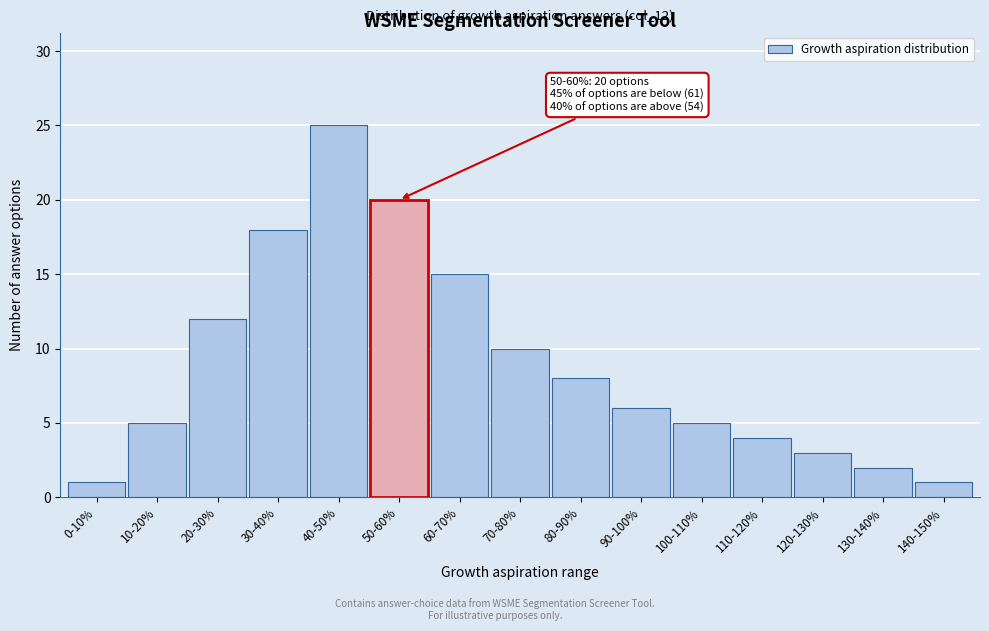

Reading right to left, transcribe all the data shown in this chart.

140-150%=1	130-140%=2	120-130%=3	110-120%=4	100-110%=5	90-100%=6	80-90%=8	70-80%=10	60-70%=15	50-60%=20	40-50%=25	30-40%=18	20-30%=12	10-20%=5	0-10%=1